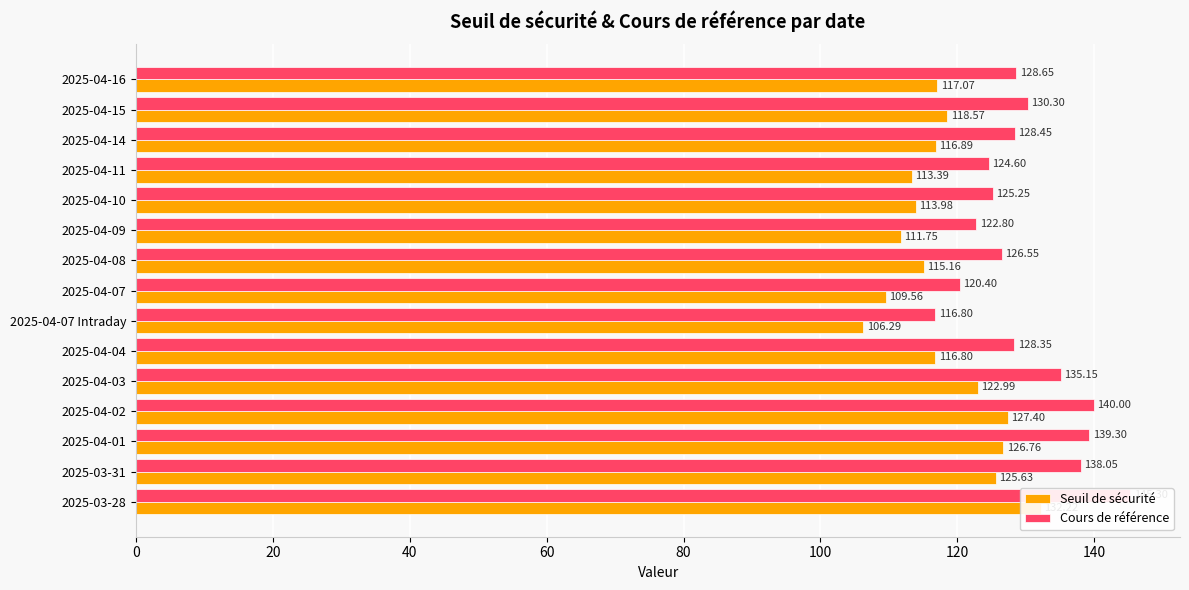

List the series in order of their peak value, lowest first.

Seuil de sécurité, Cours de référence